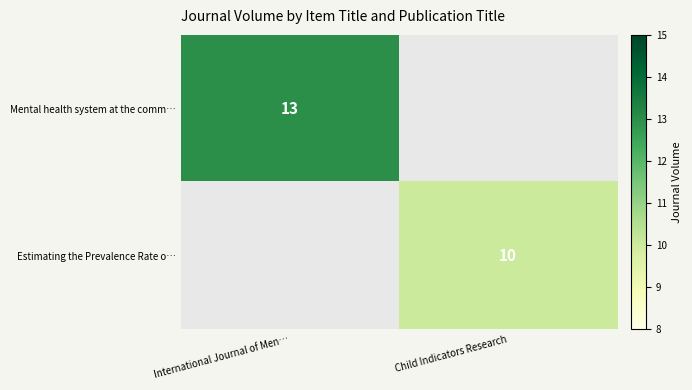

True or false: Estimating the Prevalence Rate o… has a value of 16.9 at Child Indicators Research.

False